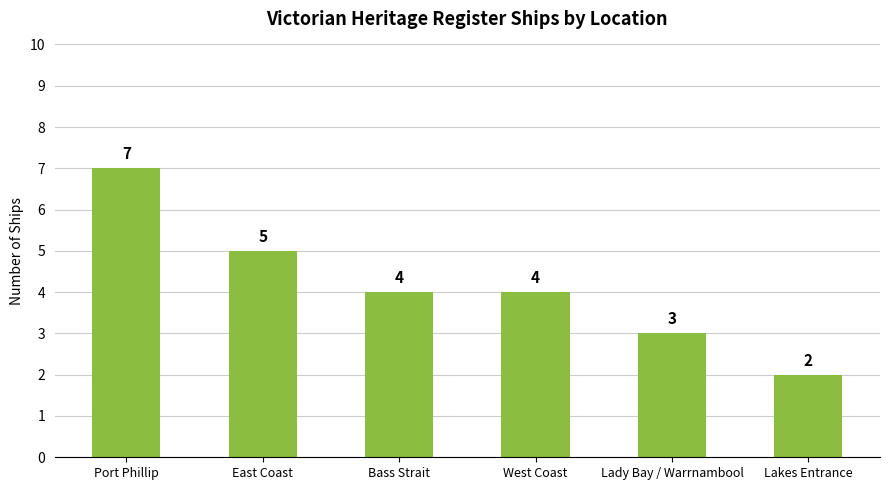

What is the sum of the values at Lakes Entrance and West Coast?

6